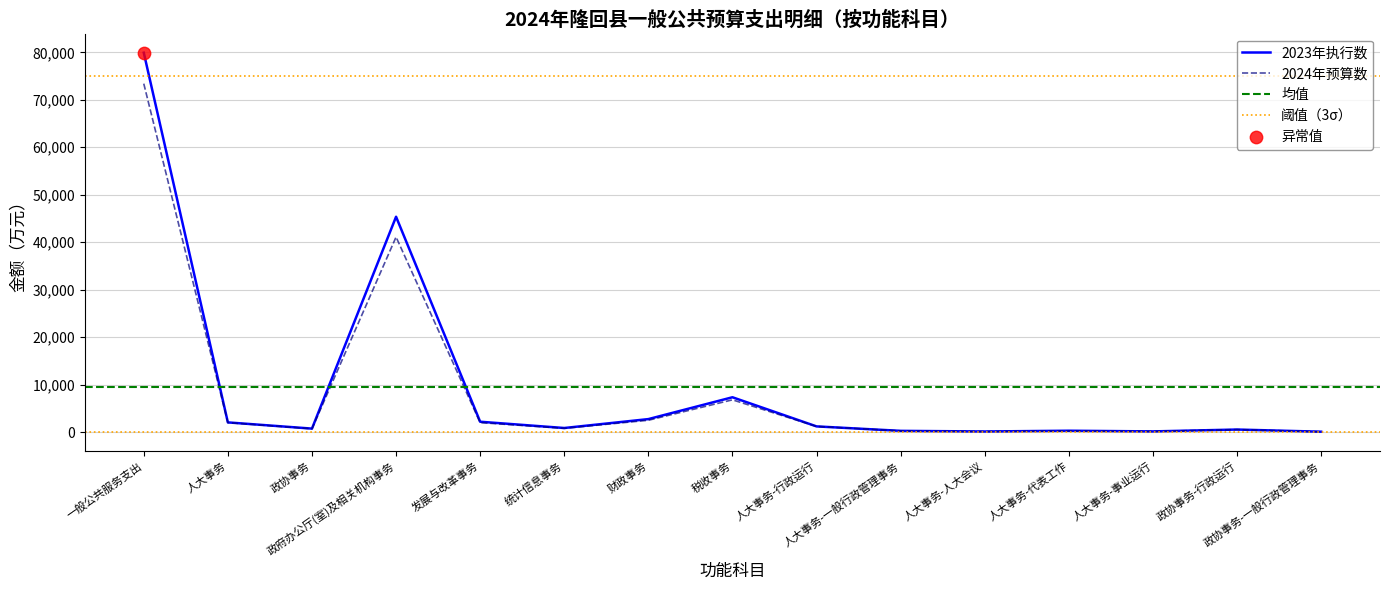

Which series has the largest total across all categories?

2023年执行数